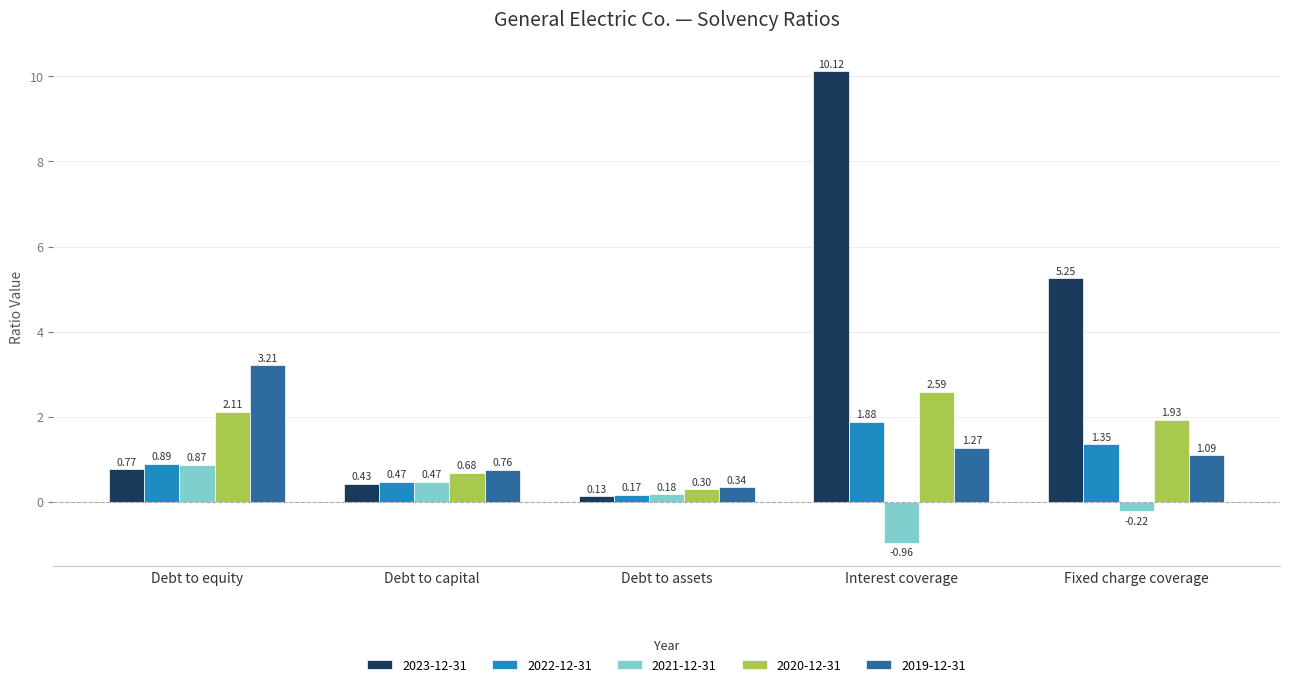

How many bars are there in each group?

5